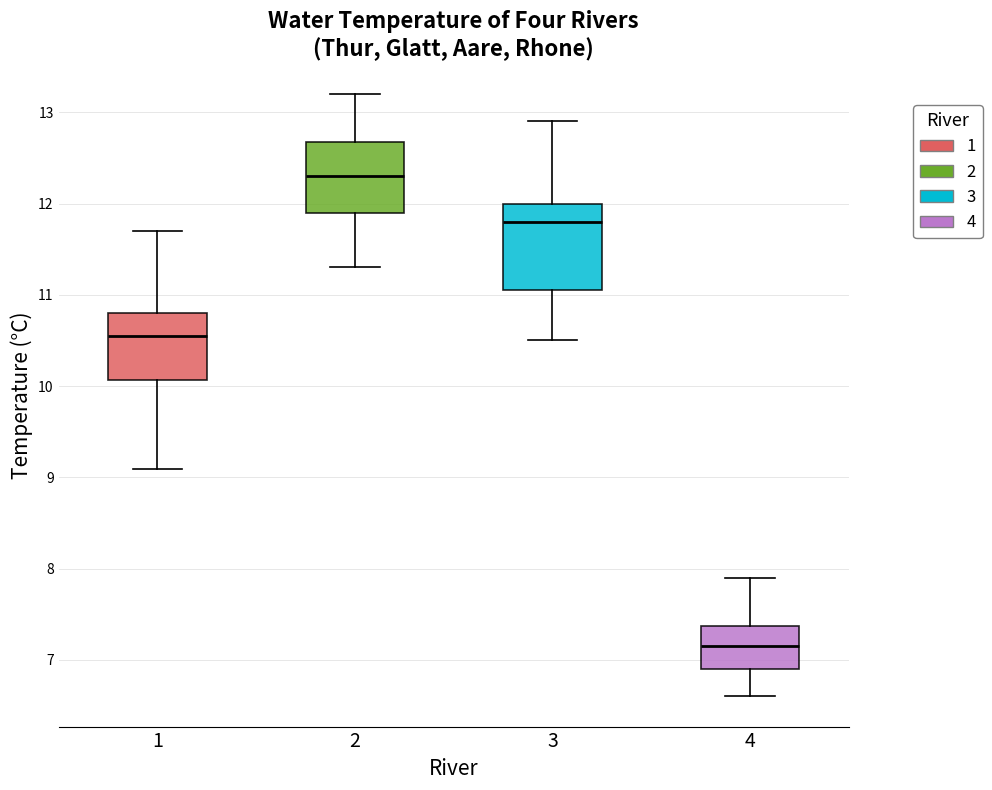

Which box has the highest median line?

2